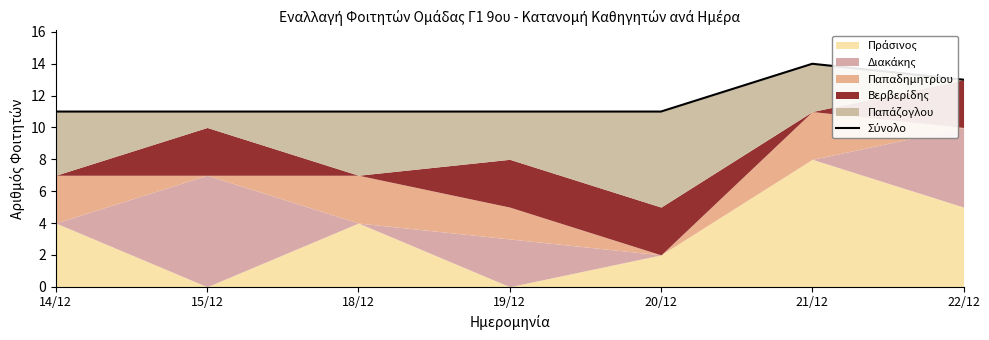

What is the approximate value at 15/12?

11